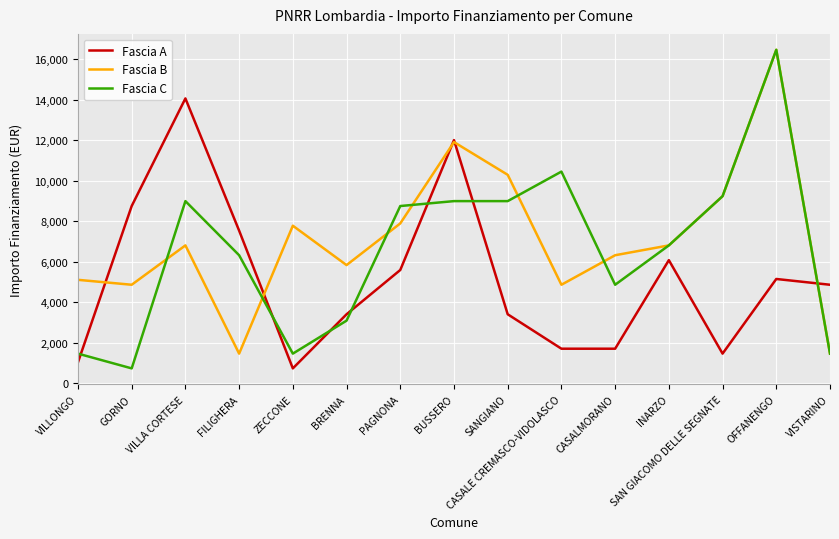

True or false: Fascia A has a value of 815 at SAN GIACOMO DELLE SEGNATE.

False